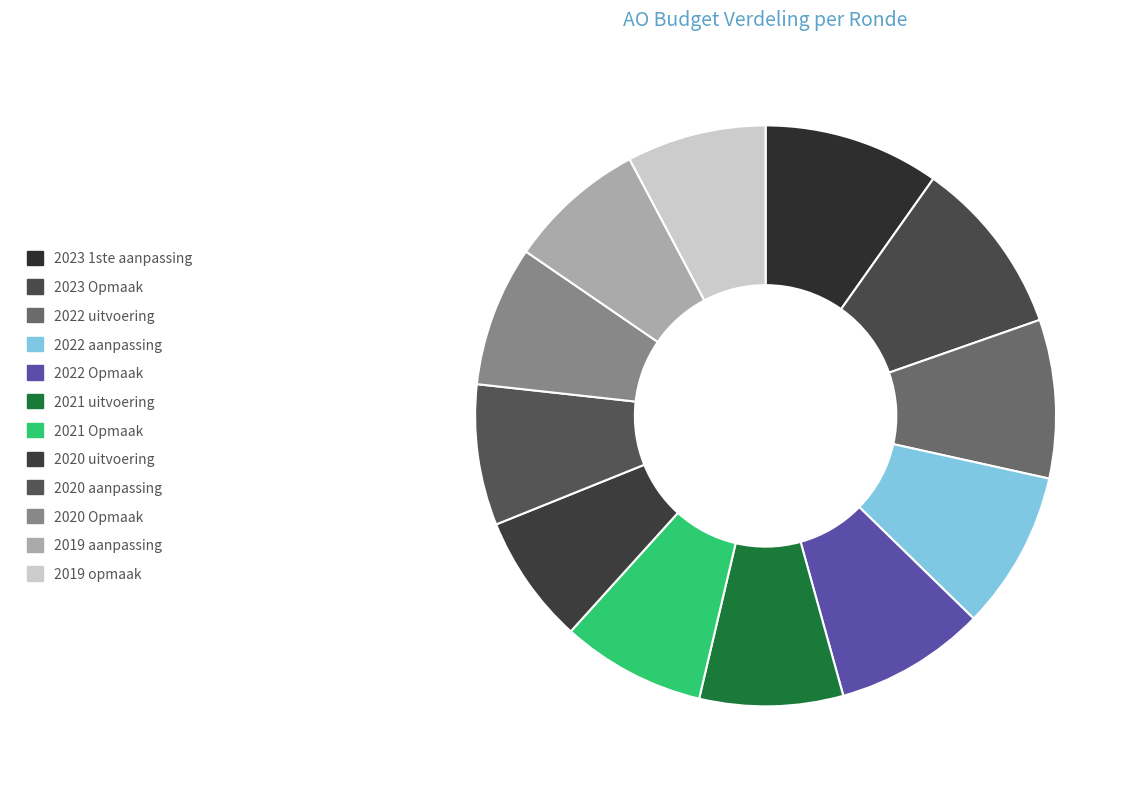

Does any single category account for the majority?

No